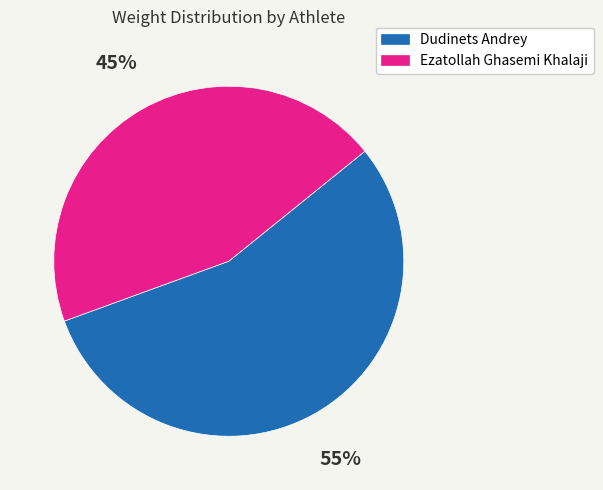

Count the number of slices in the pie.

2